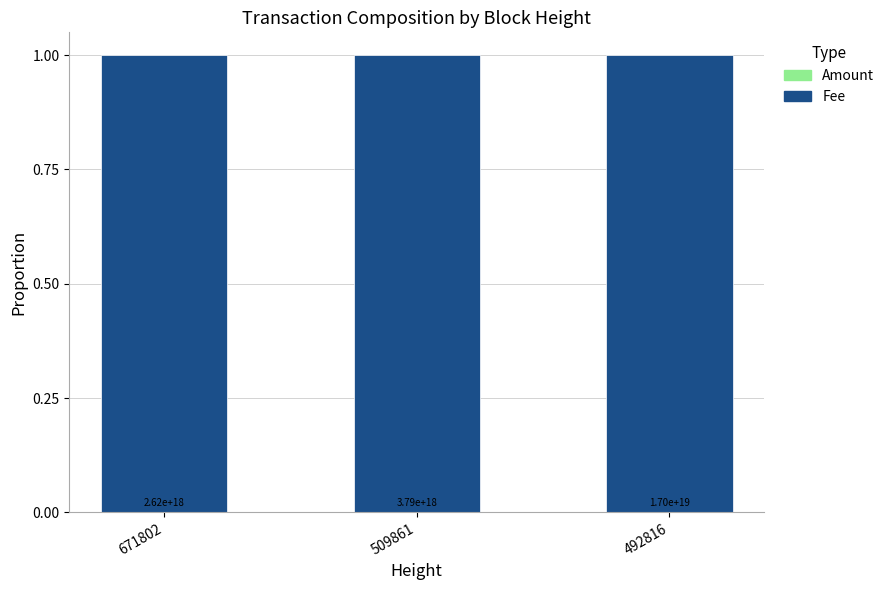

What is the sum of the Fee values at 671802 and 509861?

2.0